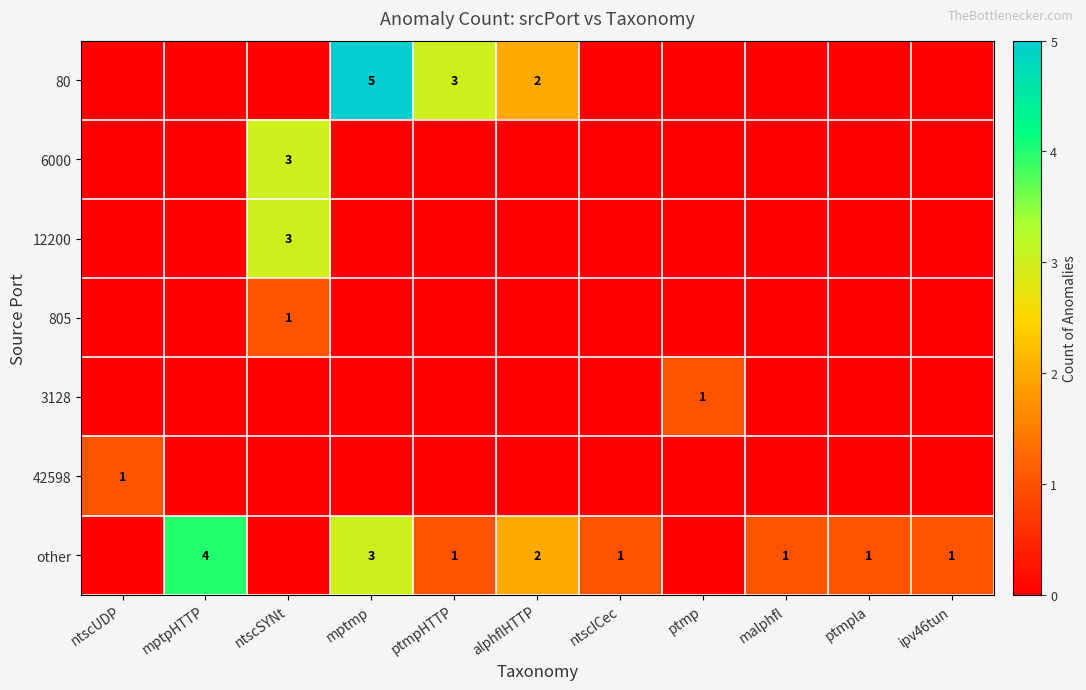

The other series shows 4 at mptpHTTP. True or false?

True